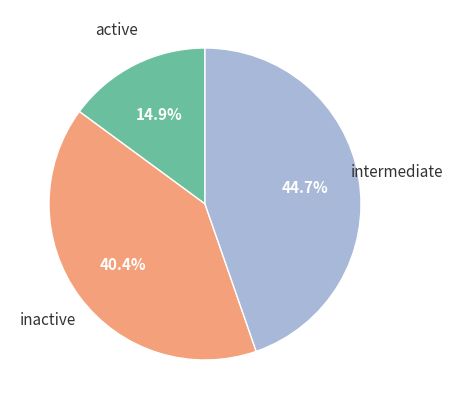

To the nearest percent, what is the average slice percentage?

33%